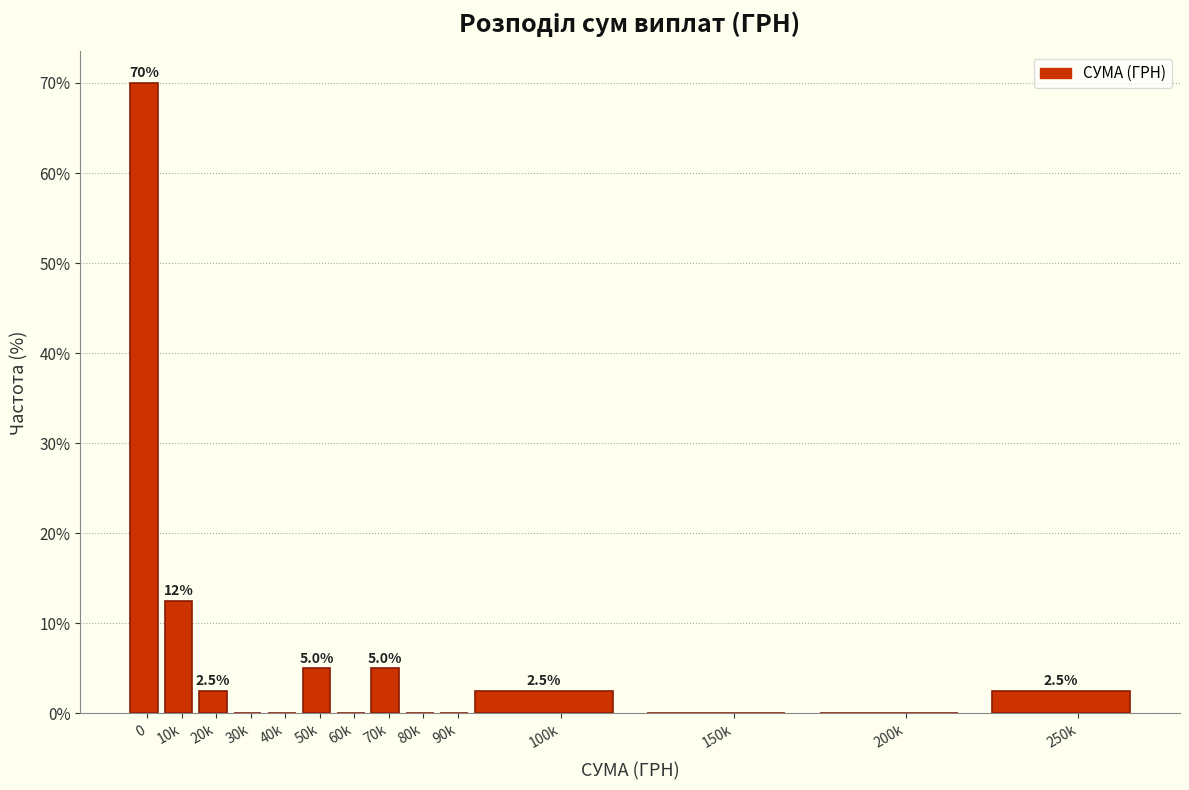

Reading left to right, transcribe all the data shown in this chart.

0=70.0	10k=12.5	20k=2.5	30k=0.0	40k=0.0	50k=5.0	60k=0.0	70k=5.0	80k=0.0	90k=0.0	100k=2.5	150k=0.0	200k=0.0	250k=2.5